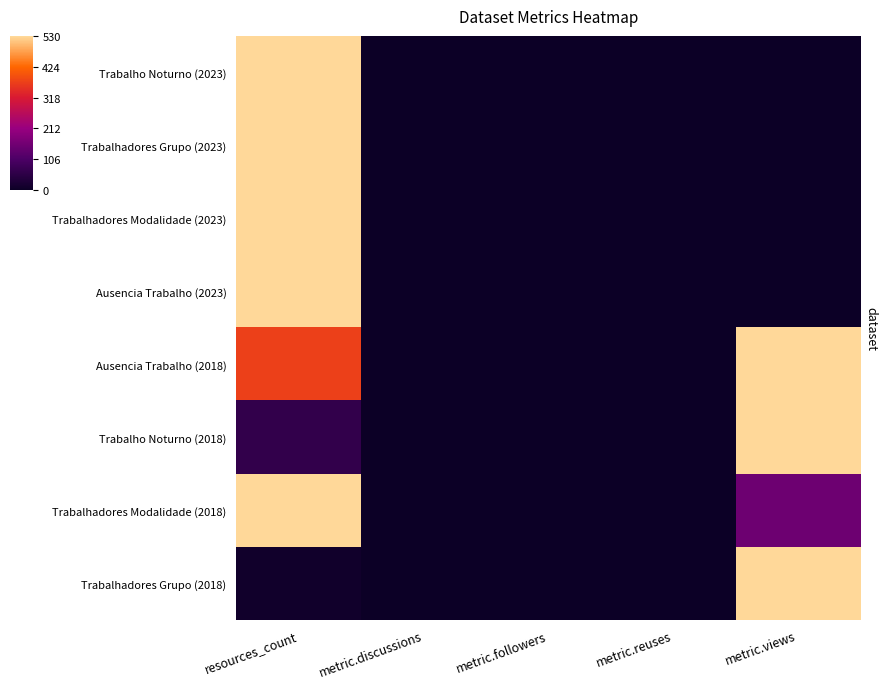

Reading left to right, what are all the values shown in this chart?

Trabalho Noturno (2023): resources_count=1.0	metric.discussions=0.0	metric.followers=0.0	metric.reuses=0.0	metric.views=0.0
Trabalhadores Grupo (2023): resources_count=1.0	metric.discussions=0.0	metric.followers=0.0	metric.reuses=0.0	metric.views=0.0
Trabalhadores Modalidade (2023): resources_count=1.0	metric.discussions=0.0	metric.followers=0.0	metric.reuses=0.0	metric.views=0.0
Ausencia Trabalho (2023): resources_count=1.0	metric.discussions=0.0	metric.followers=0.0	metric.reuses=0.0	metric.views=0.0
Ausencia Trabalho (2018): resources_count=0.7	metric.discussions=0.0	metric.followers=0.0	metric.reuses=0.0	metric.views=1.0
Trabalho Noturno (2018): resources_count=0.1	metric.discussions=0.0	metric.followers=0.0	metric.reuses=0.0	metric.views=1.0
Trabalhadores Modalidade (2018): resources_count=1.0	metric.discussions=0.0	metric.followers=0.0	metric.reuses=0.0	metric.views=0.3
Trabalhadores Grupo (2018): resources_count=0.0	metric.discussions=0.0	metric.followers=0.0	metric.reuses=0.0	metric.views=1.0